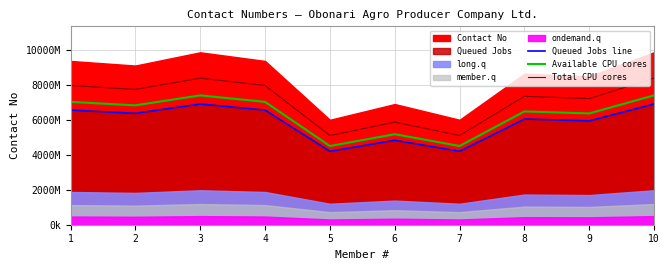

What is the difference between the maximum and second lowest values in the Queued Jobs line series?

2704489944.8